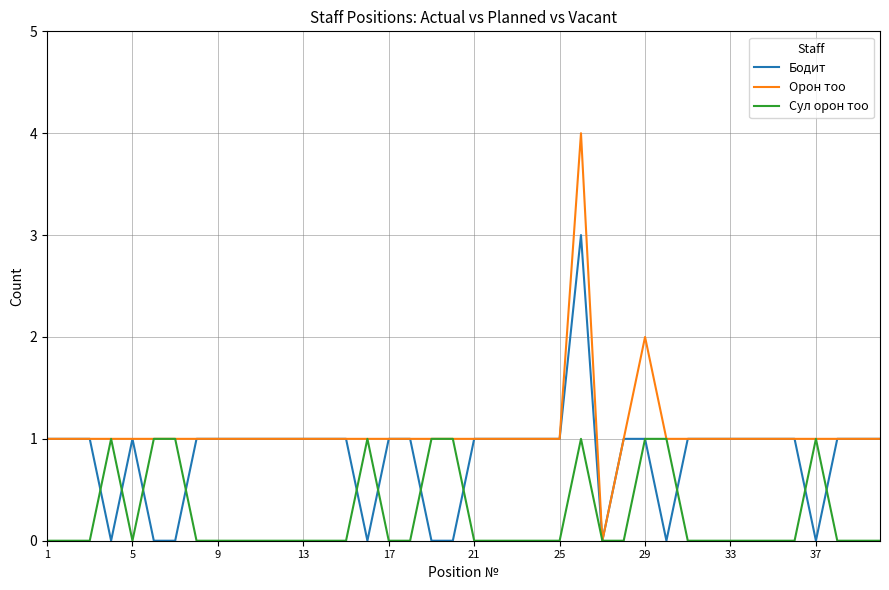

What is the highest value of the Бодит series?

3